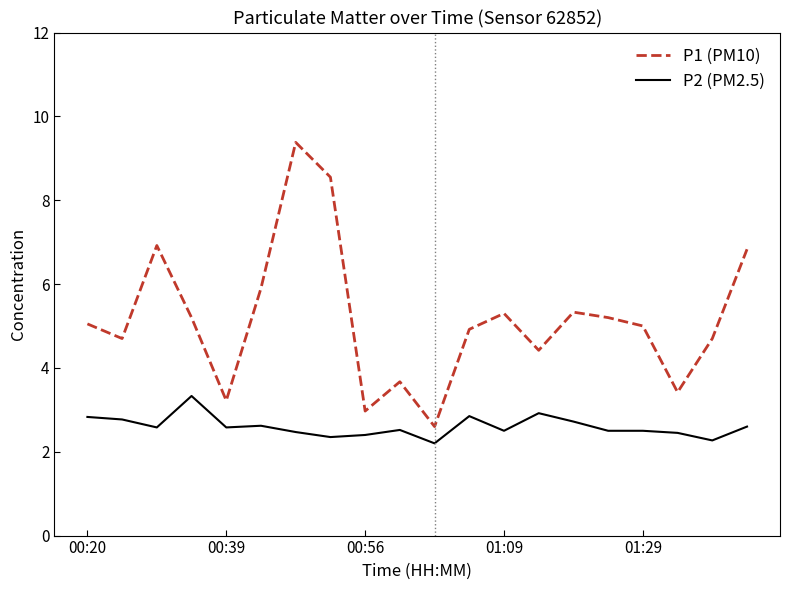

Which series has the largest total across all categories?

P1 (PM10)